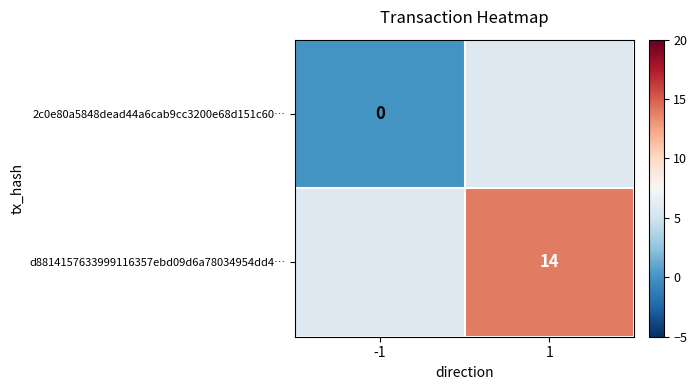

The value of d8814157633999116357ebd09d6a78034954dd4… at 1 is 9. True or false?

False